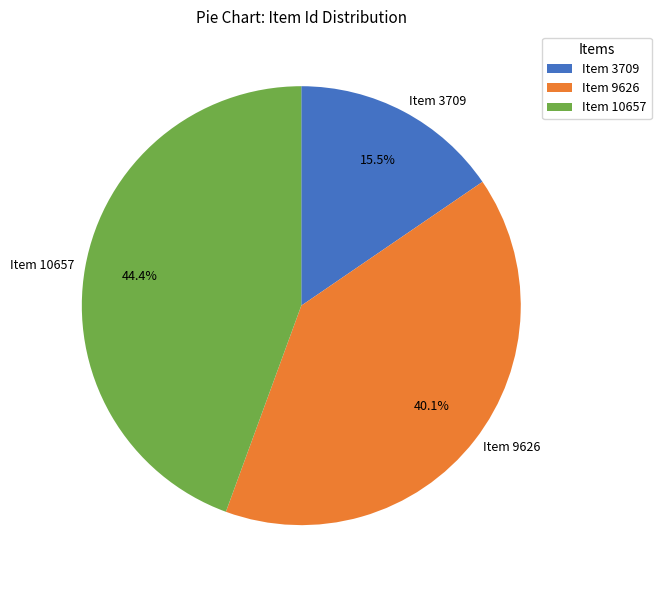

The Item 9626 slice represents 40% of the pie. True or false?

True